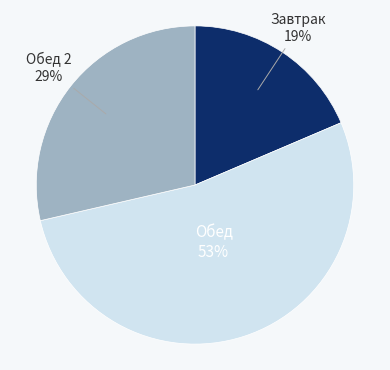

Does any single category account for the majority?

Yes